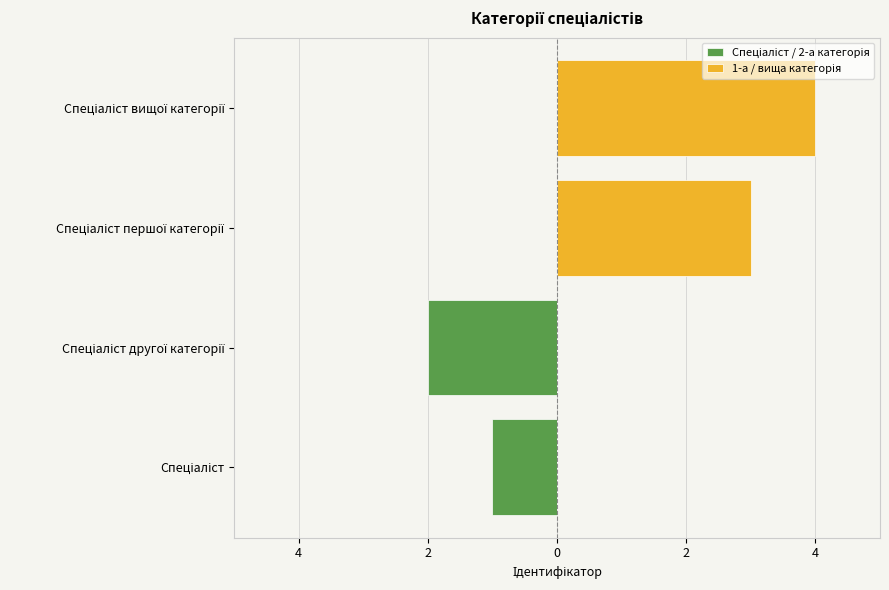

Is it true that 1-а / вища категорія equals 6 at Спеціаліст вищої категорії?

False